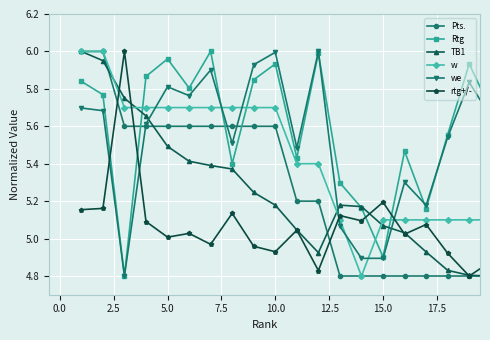

Count the number of data series in this chart.

6